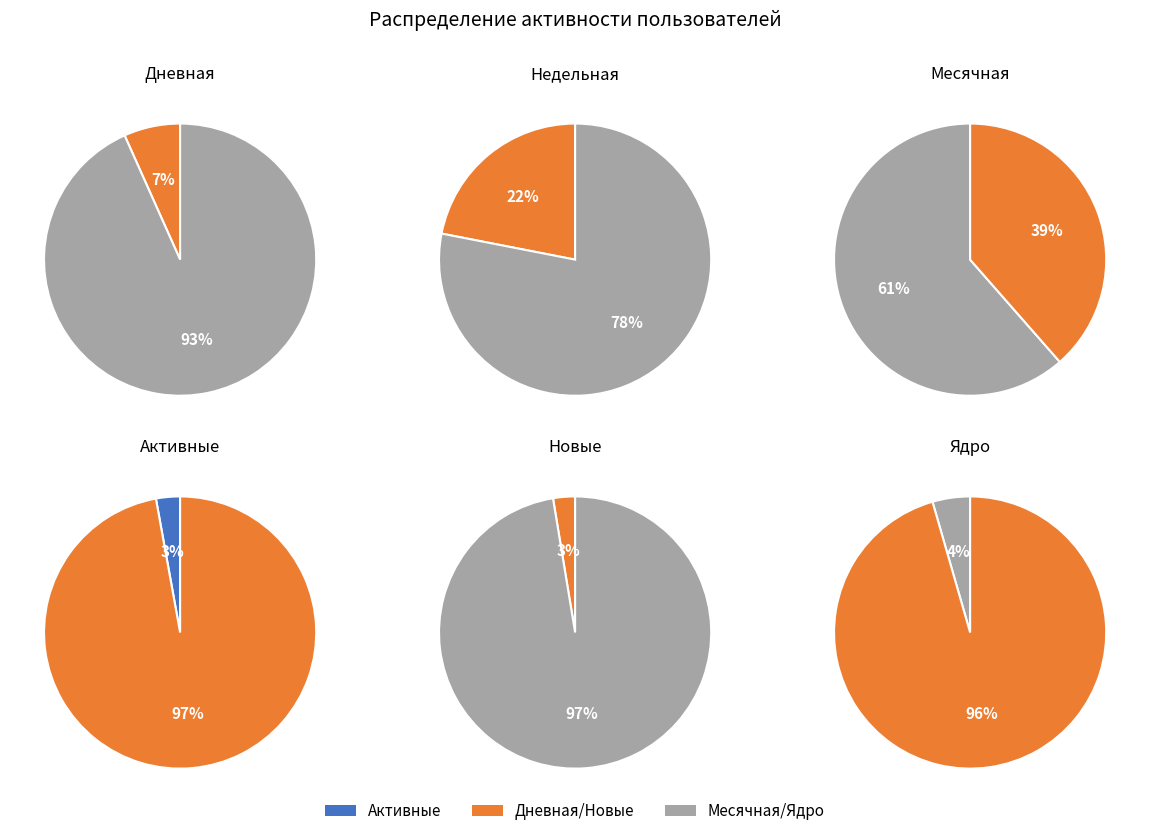

Count the number of slices in the pie.

12